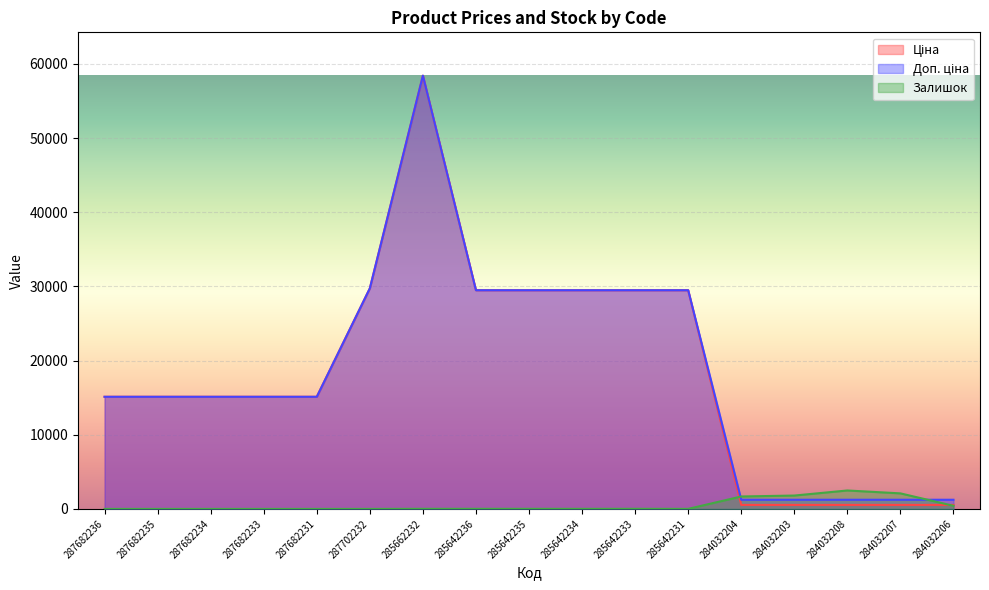

At 284032208, list the series in order from largest to smallest.

Залишок, Доп. ціна, Ціна